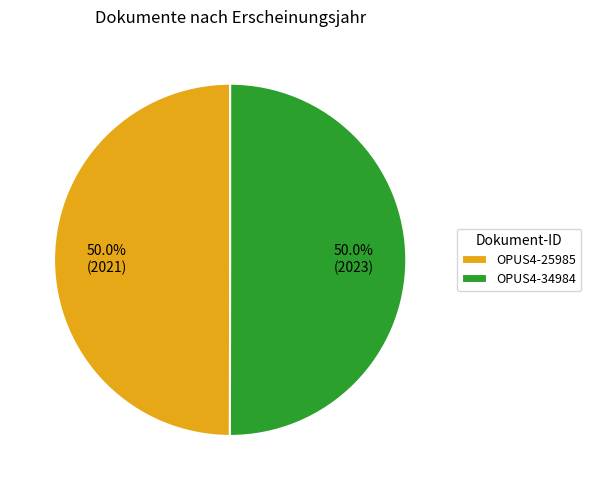

What is the total percentage of OPUS4-25985 and OPUS4-34984?

100.0%